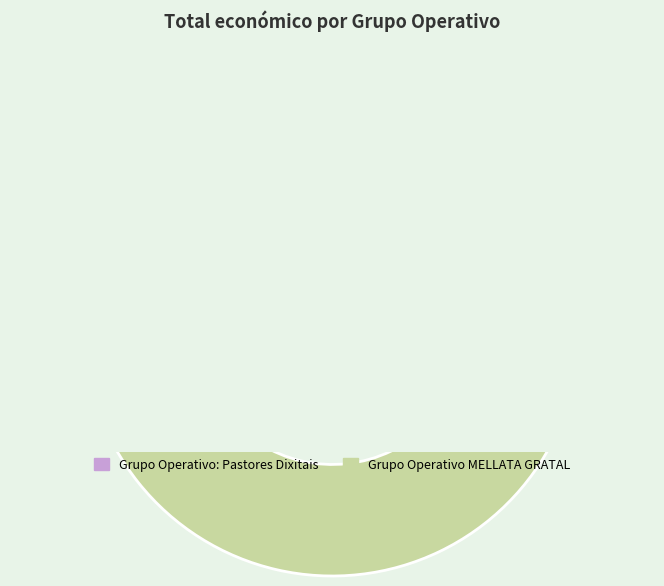

To the nearest percent, what is the combined percentage of Grupo Operativo MELLATA GRATAL and Grupo Operativo: Pastores Dixitais?

100%